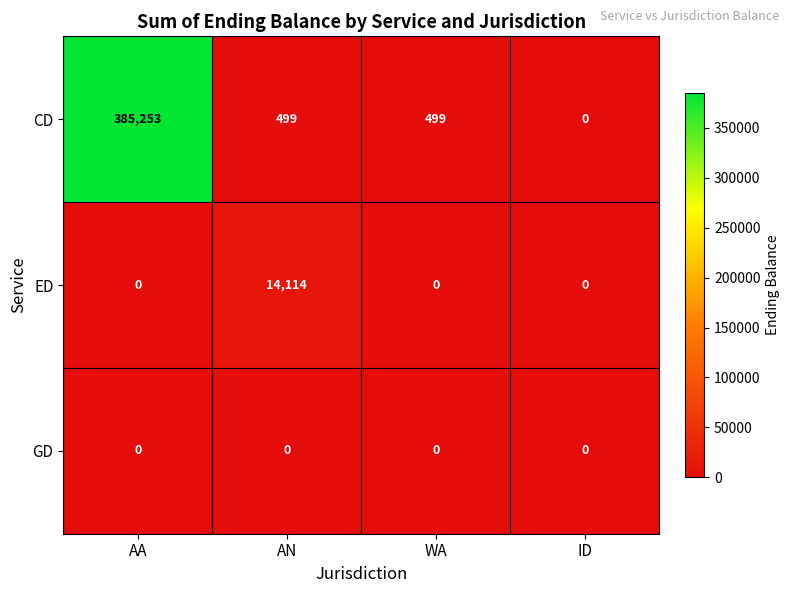

At which category does the chart reach its peak across all series?

AA